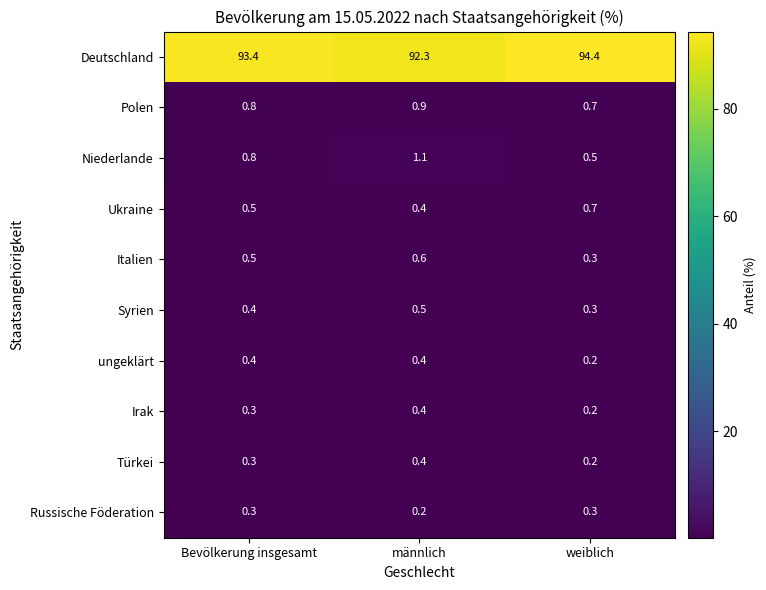

What is the sum of the Russische Föderation values at weiblich and Bevölkerung insgesamt?

0.6